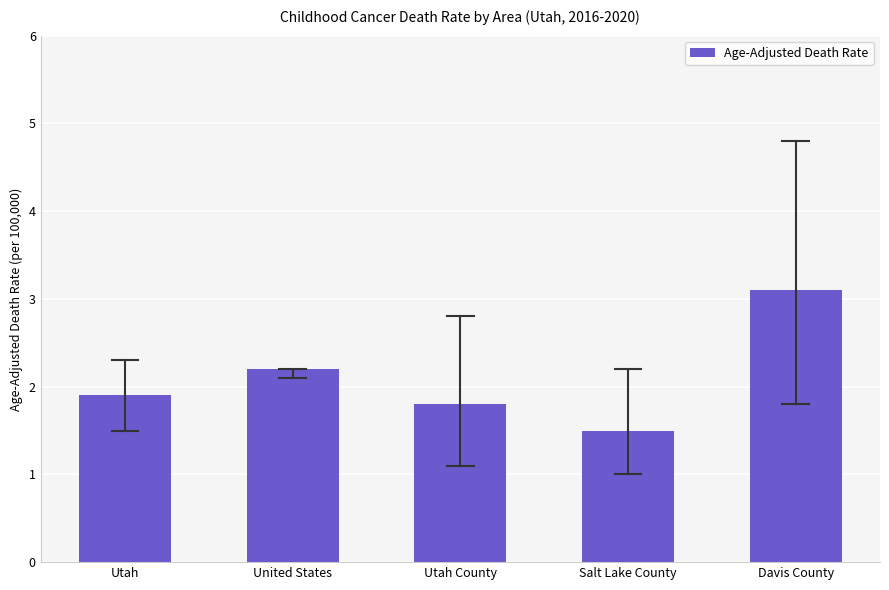

What position from the right is Utah County?

3